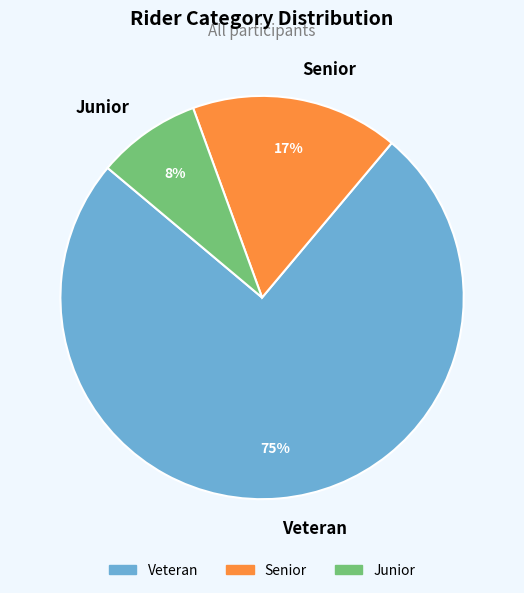

How many segments does this pie chart have?

3